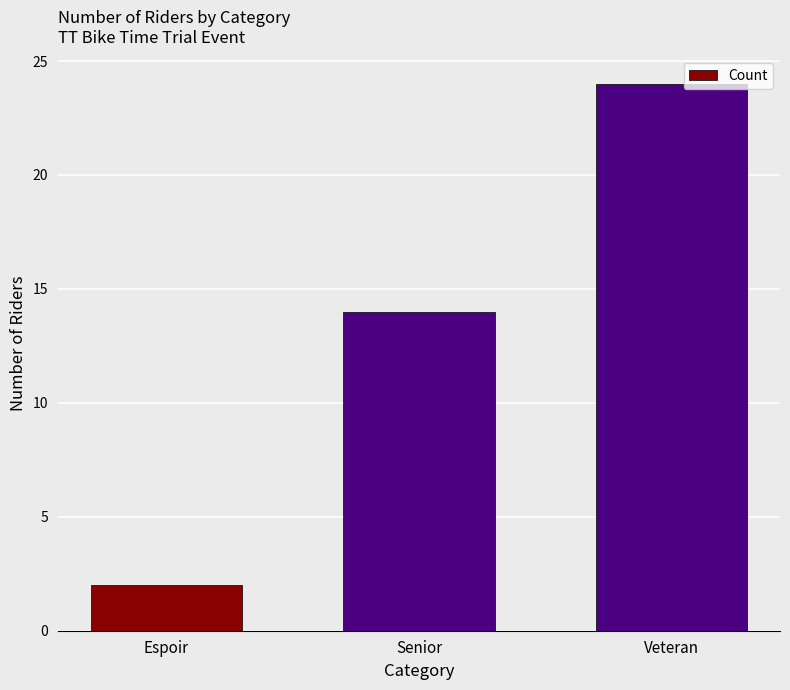

Which label corresponds to the smallest value in the chart?

Espoir